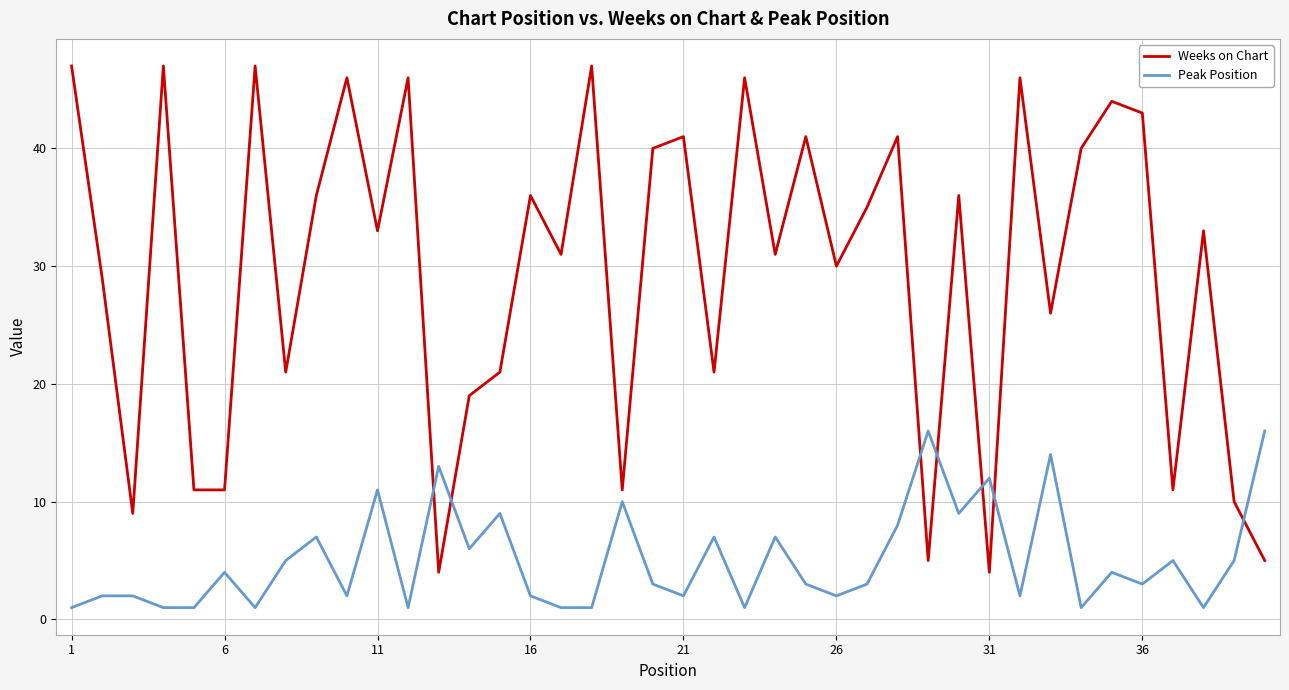

What is the highest value of the Peak Position series?

16